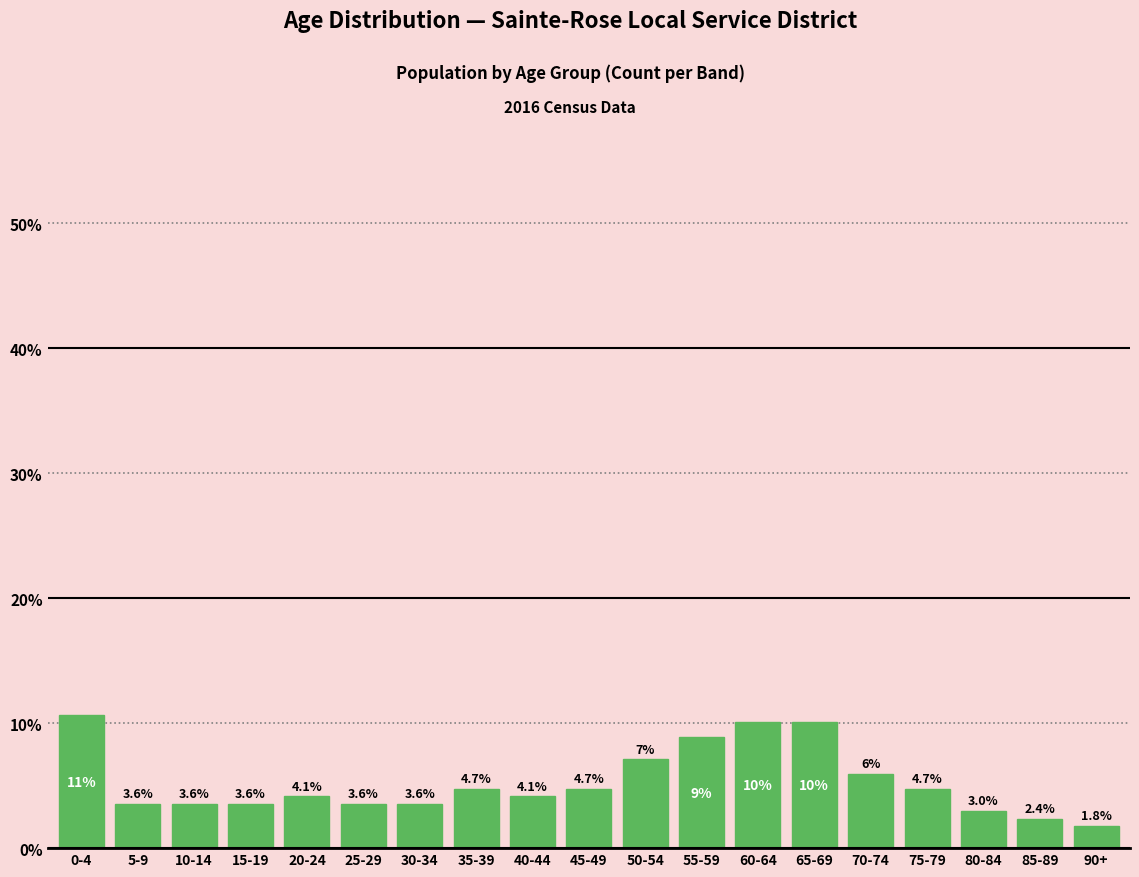

Reading right to left, list all the values displayed in this chart.

90+=1.8	85-89=2.4	80-84=3.0	75-79=4.7	70-74=5.9	65-69=10.1	60-64=10.1	55-59=8.9	50-54=7.1	45-49=4.7	40-44=4.1	35-39=4.7	30-34=3.6	25-29=3.6	20-24=4.1	15-19=3.6	10-14=3.6	5-9=3.6	0-4=10.7